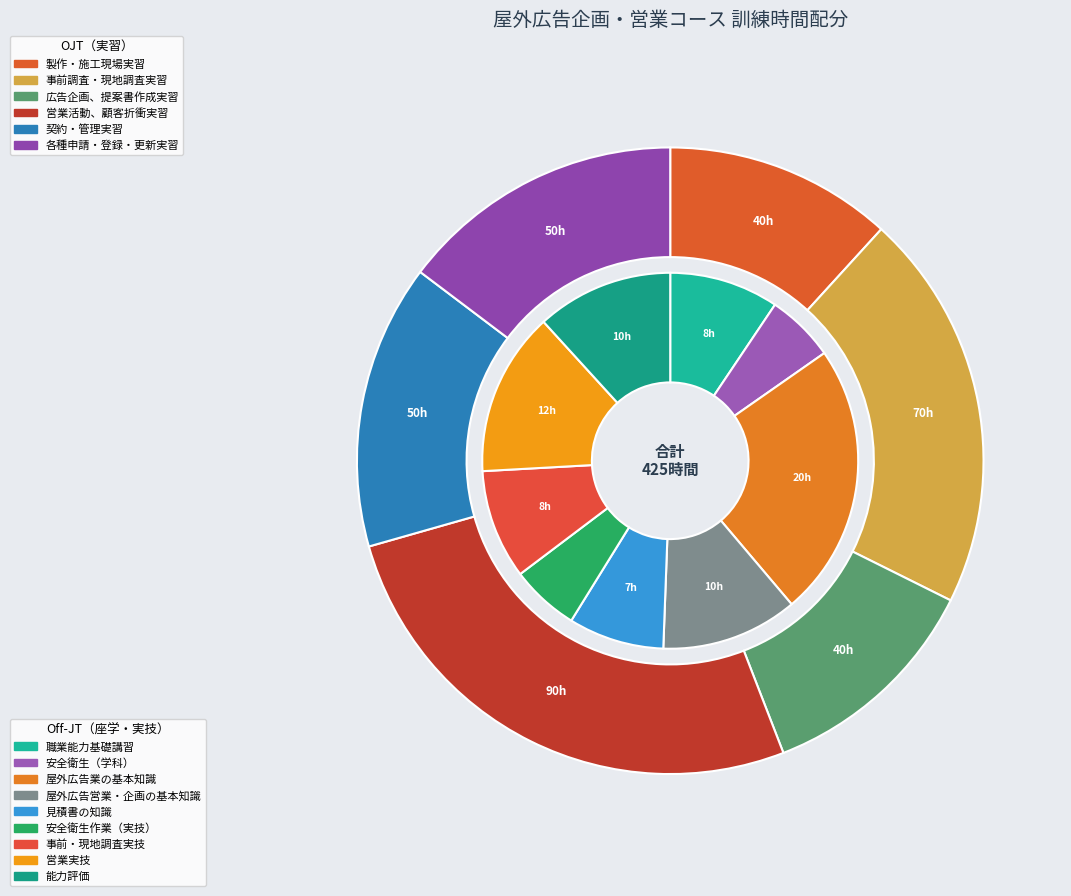

How many slices are in this pie chart?

6